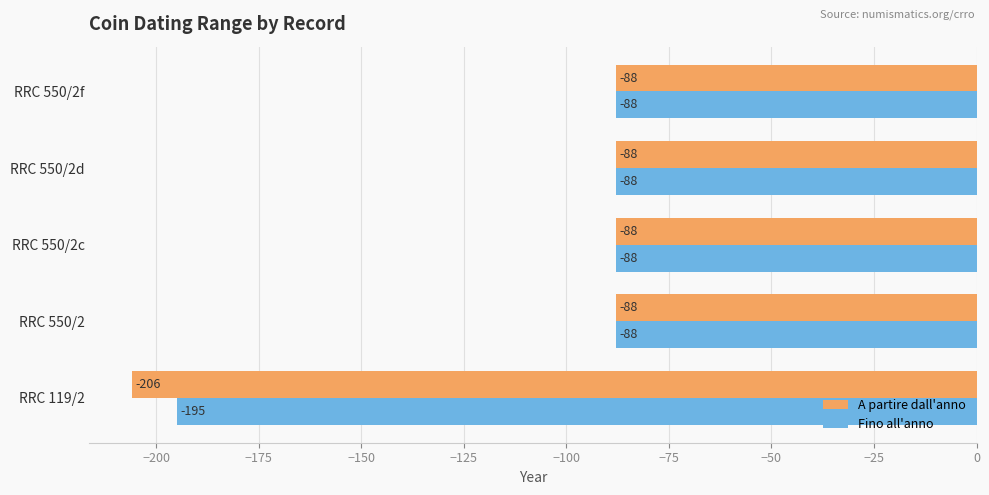

List the series in order of their overall mean, lowest first.

A partire dall'anno, Fino all'anno